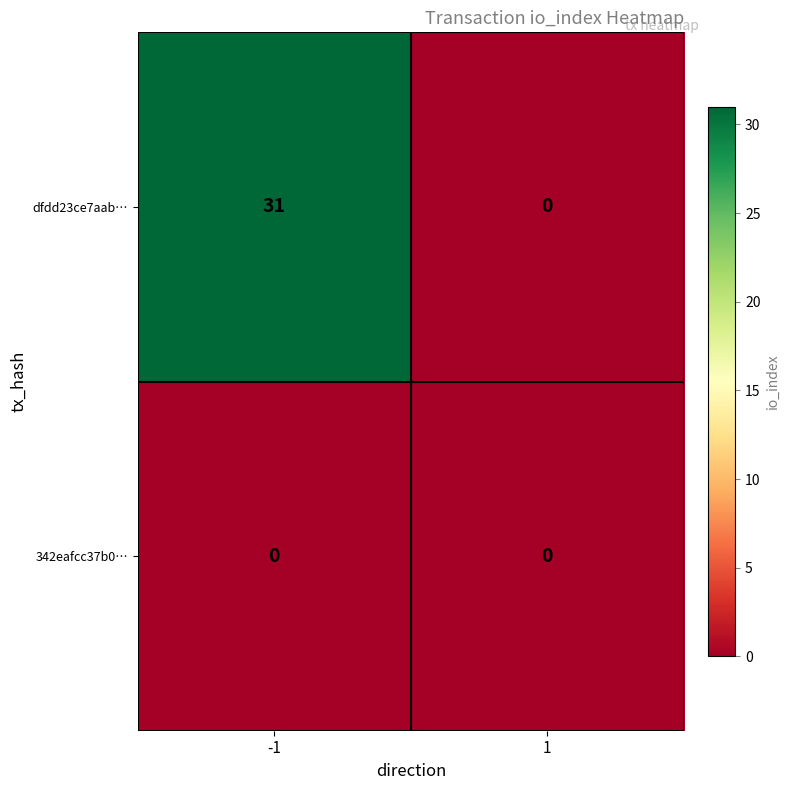

What is the total value across all series at -1?

31